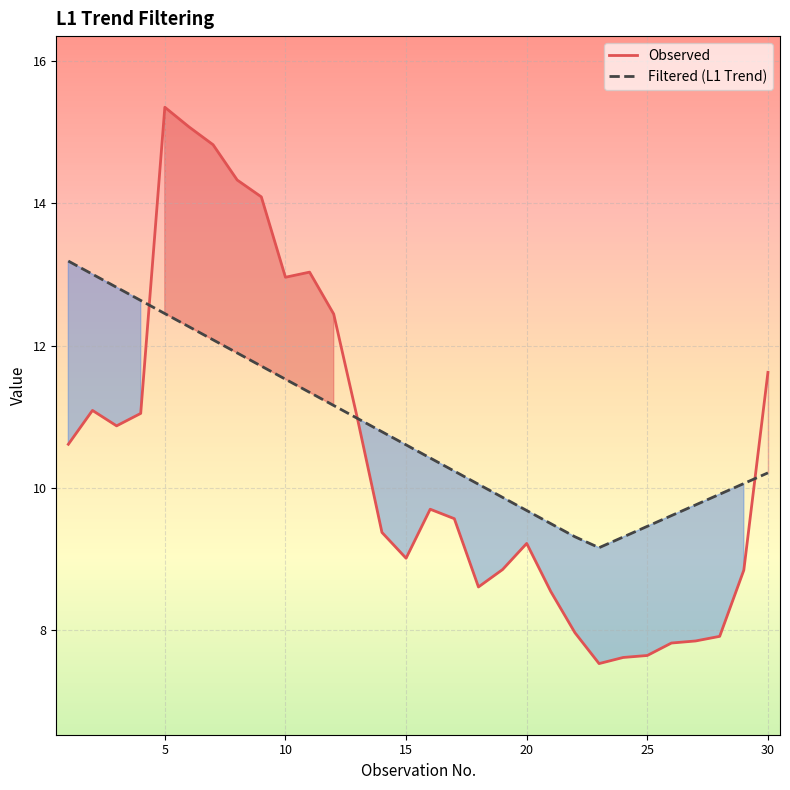

What is the minimum value shown in the chart?

7.5